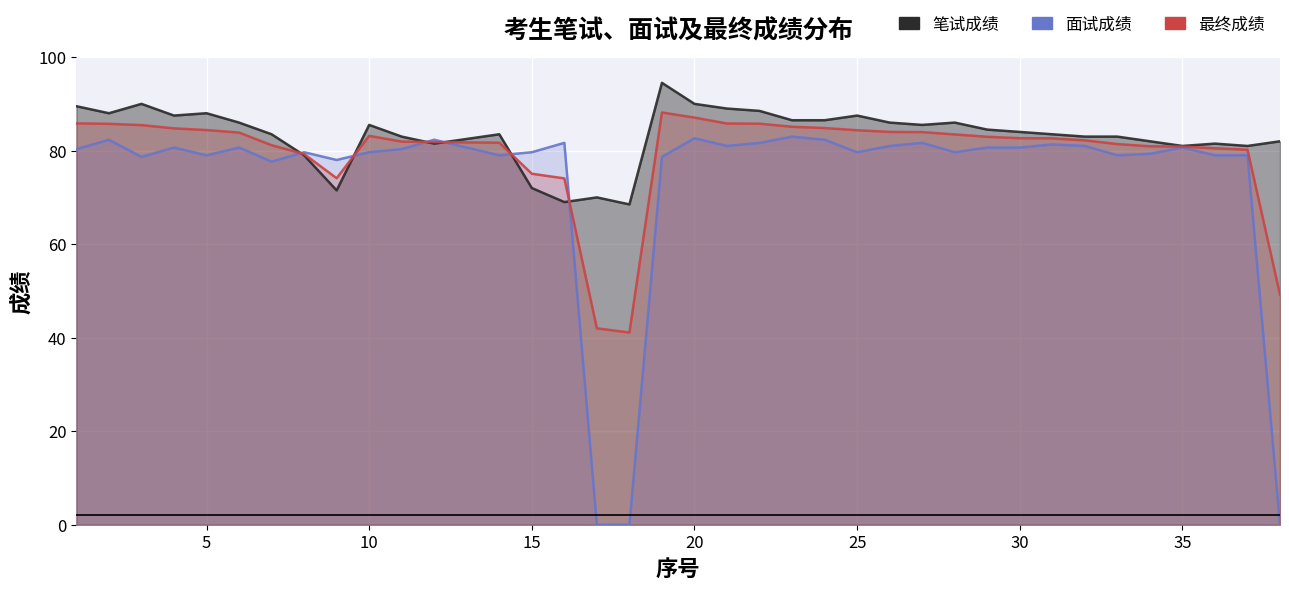

Rank the categories by 面试成绩 value from highest to lowest.

23, 20, 2, 12, 24, 16, 22, 27, 31, 21, 26, 32, 4, 6, 13, 29, 30, 35, 1, 11, 8, 10, 15, 25, 28, 34, 5, 14, 33, 36, 37, 3, 19, 9, 7, 17, 18, 38